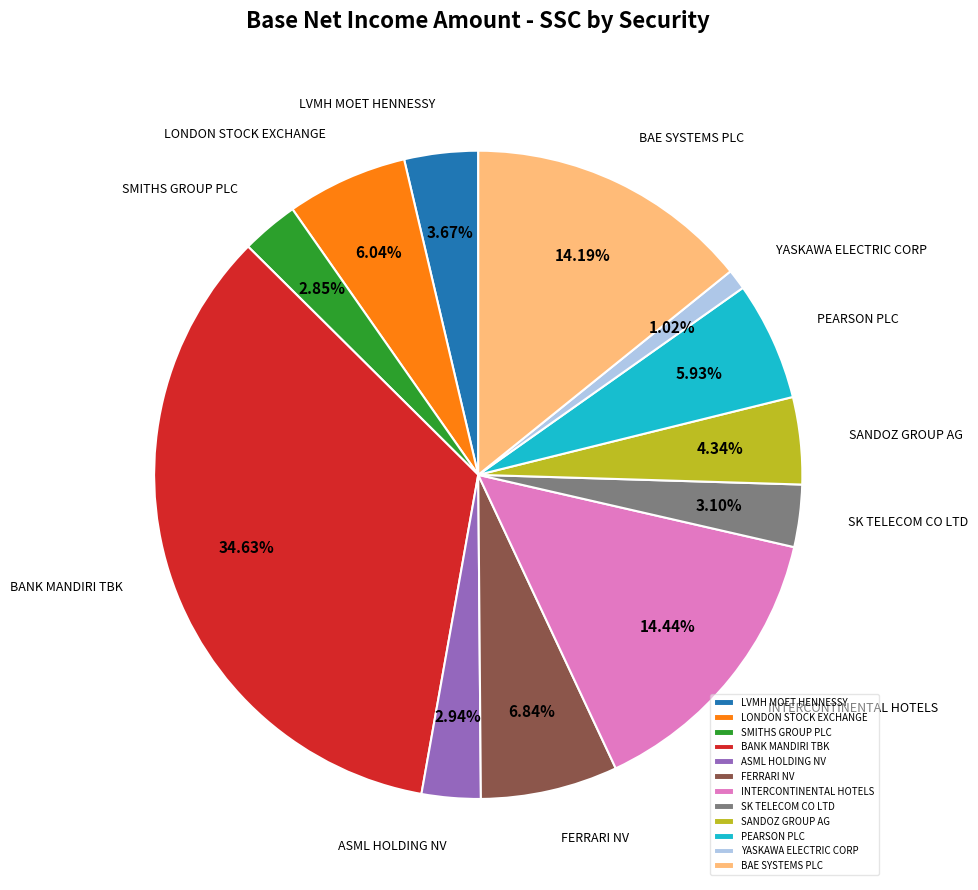

Between BANK MANDIRI TBK and LVMH MOET HENNESSY, which is larger?

BANK MANDIRI TBK